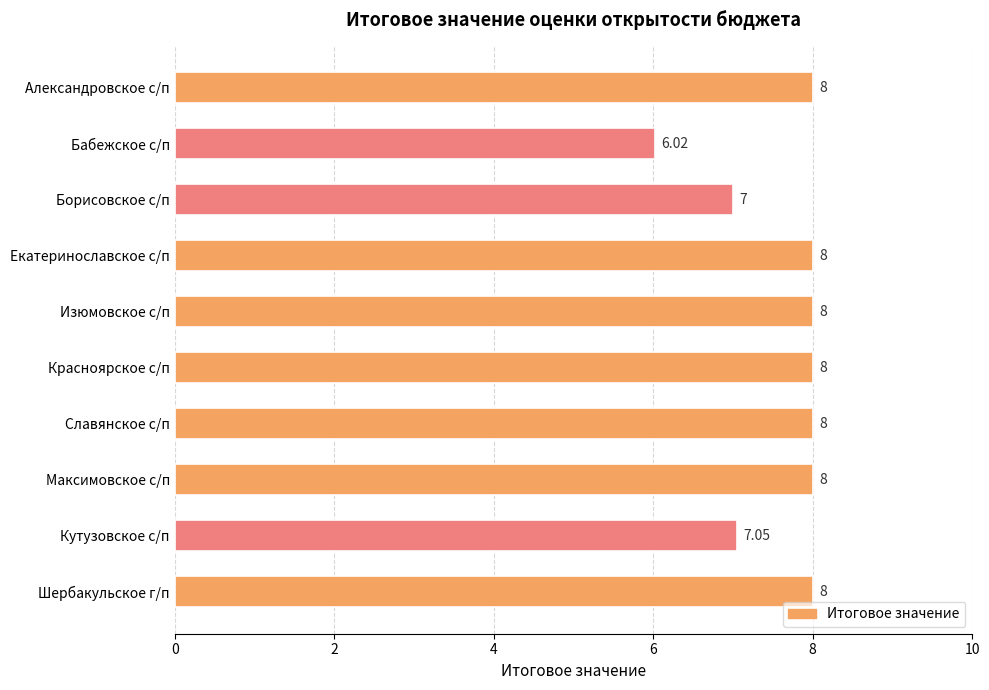

Where is the data nearest to the value 7?

Борисовское с/п